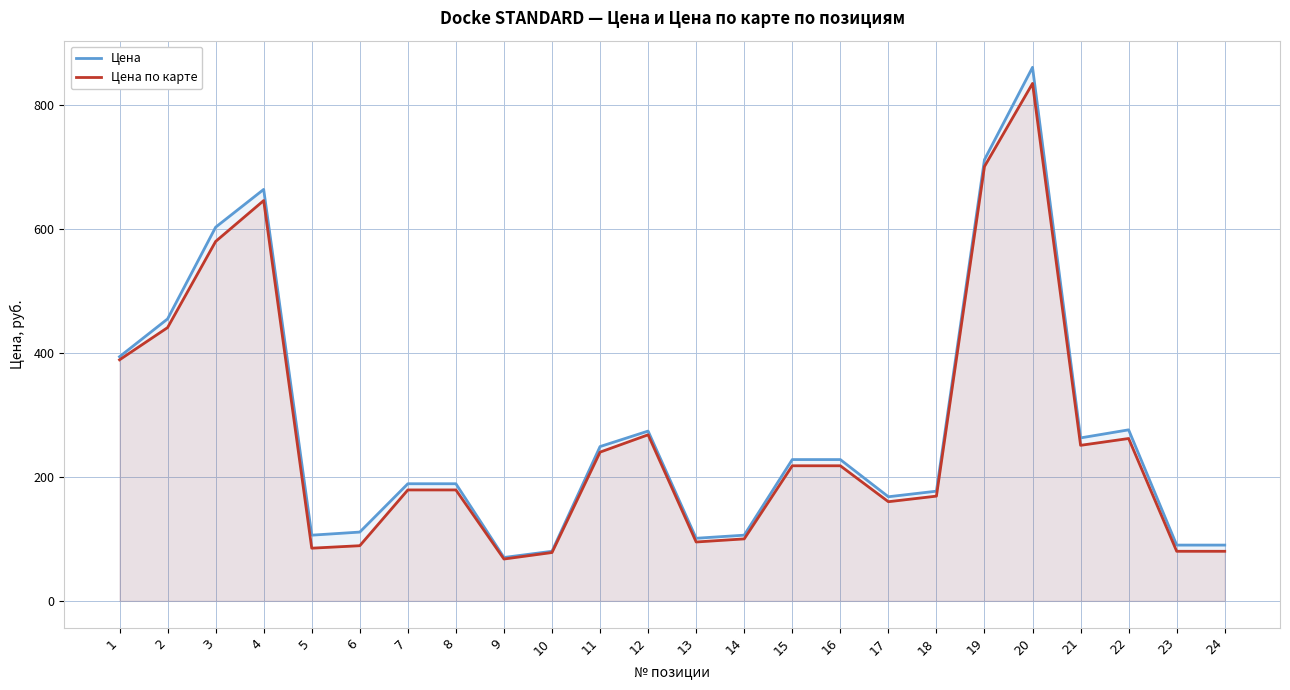

At which category is the sum across all series the highest?

20